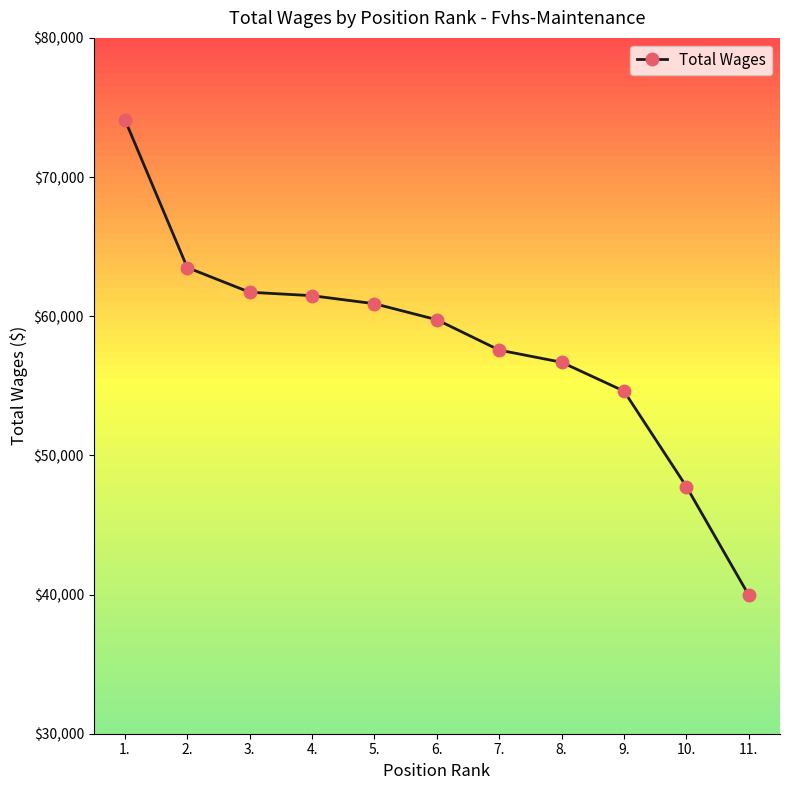

Reading left to right, transcribe all the data shown in this chart.

74132	63499	61724	61477	60898	59748	57566	56692	54619	47757	39949